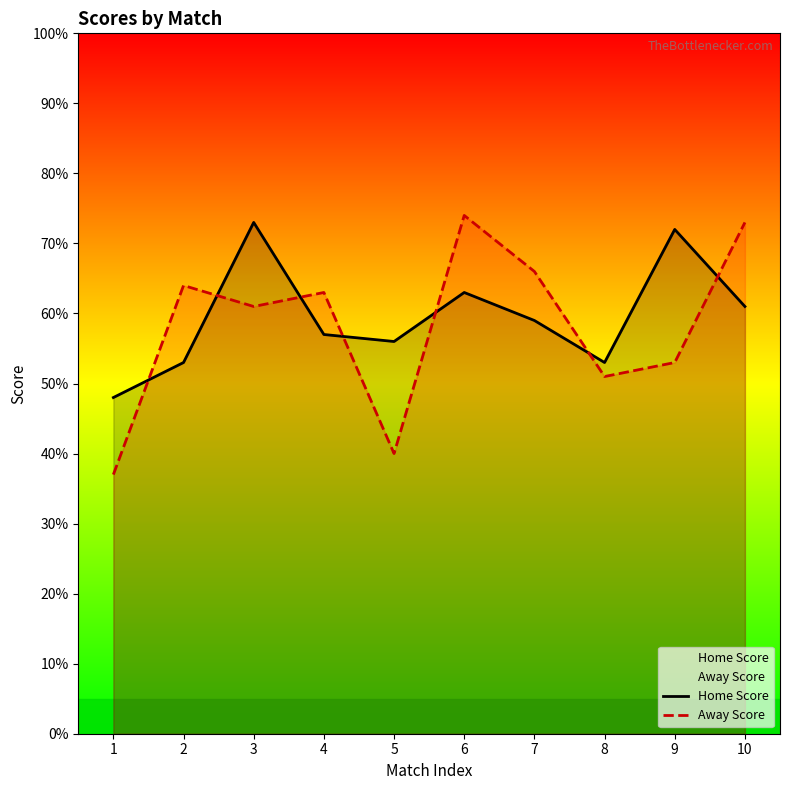

The value of Home Score at 7 is 79. True or false?

False